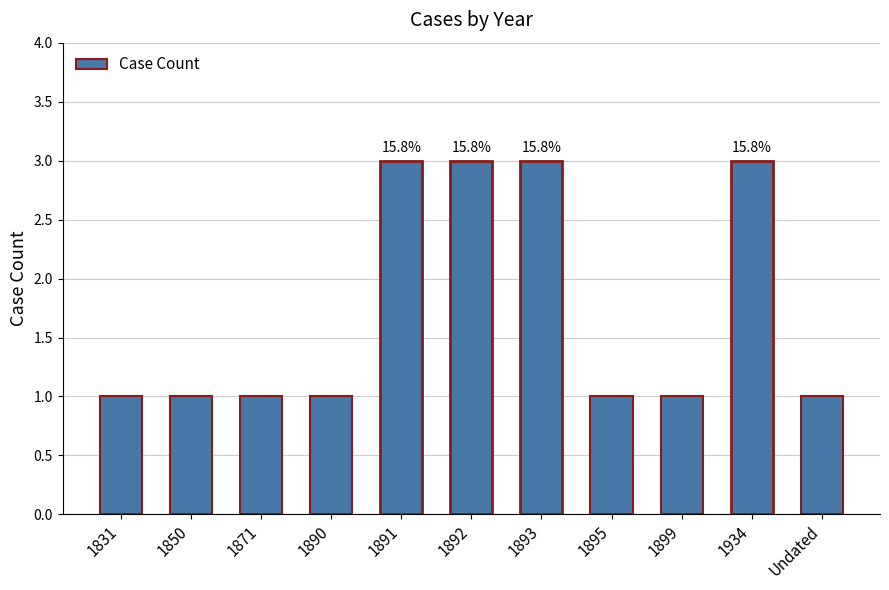

What is the average value?

2